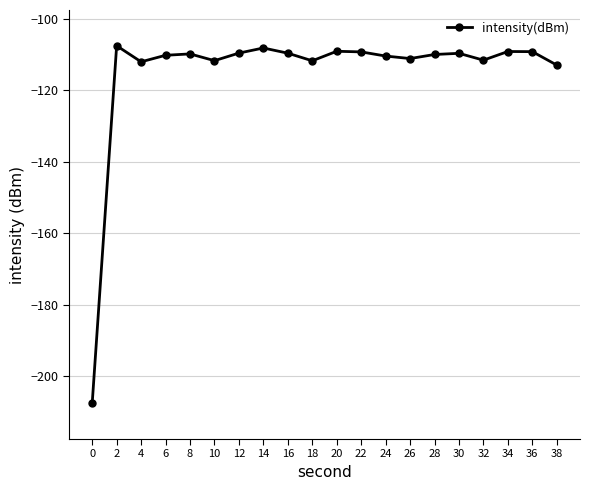

True or false: there are more than 0 points higher than both neighbors.

True